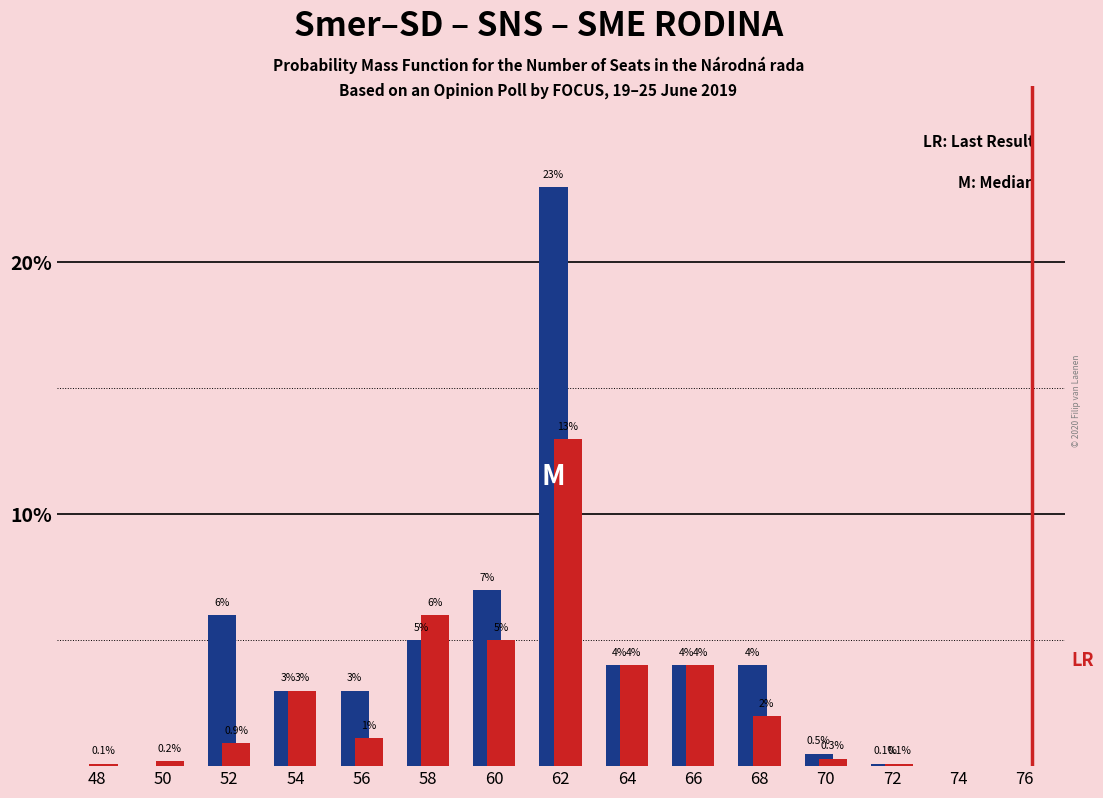

At which category is the sum across all series the highest?

62